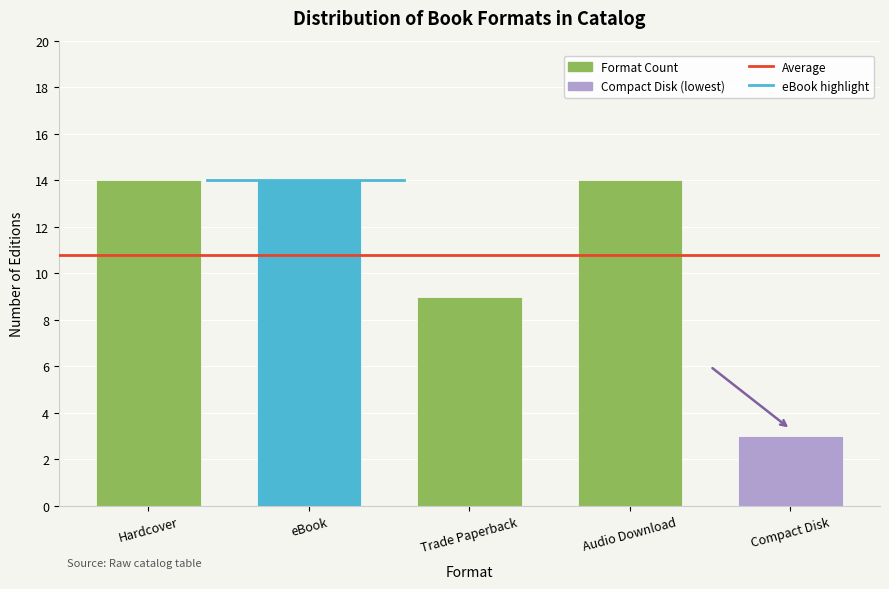

What is the approximate value at Trade Paperback, to the nearest 5?

10